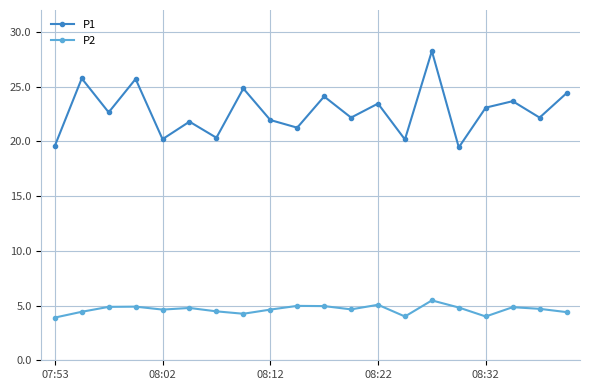

True or false: P1 has more than 2 interior local peaks.

True